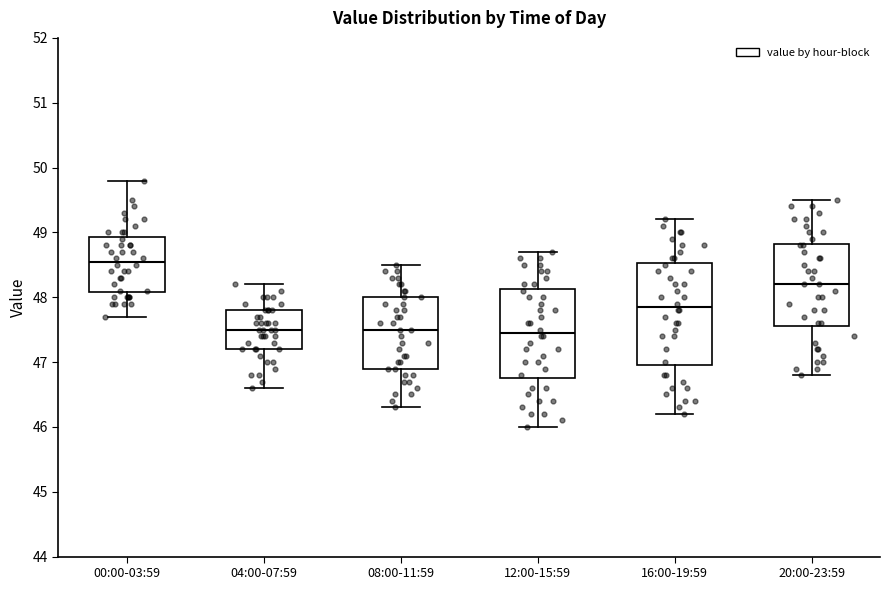

Reading left to right, read every box against the y-axis: the position of its median line, the range the box covers, and the ends of its whiskers. The values are not printed on the chart, so give them approximately, as read against the axis.

00:00-03:59: median 48.6, box 48.1 to 48.9, whiskers 47.7 to 49.8
04:00-07:59: median 47.5, box 47.2 to 47.8, whiskers 46.6 to 48.2
08:00-11:59: median 47.5, box 46.9 to 48.0, whiskers 46.3 to 48.5
12:00-15:59: median 47.5, box 46.8 to 48.1, whiskers 46.0 to 48.7
16:00-19:59: median 47.9, box 47.0 to 48.5, whiskers 46.2 to 49.2
20:00-23:59: median 48.2, box 47.6 to 48.8, whiskers 46.8 to 49.5